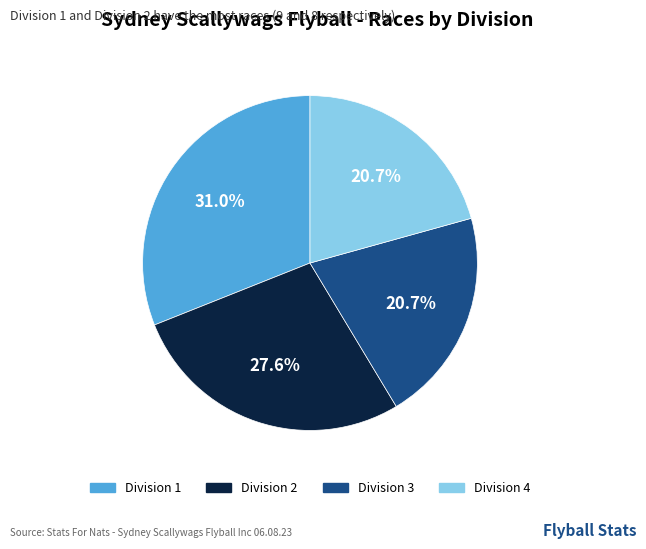

To the nearest percent, what is the difference between the Division 2 and Division 3 slice percentages?

7%